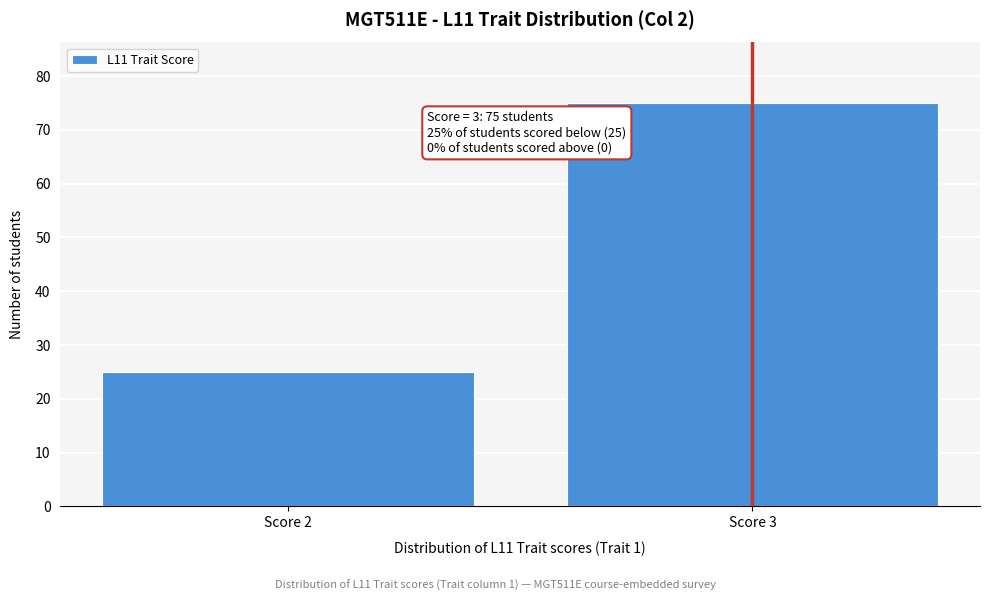

Reading left to right, transcribe all the data shown in this chart.

25	75